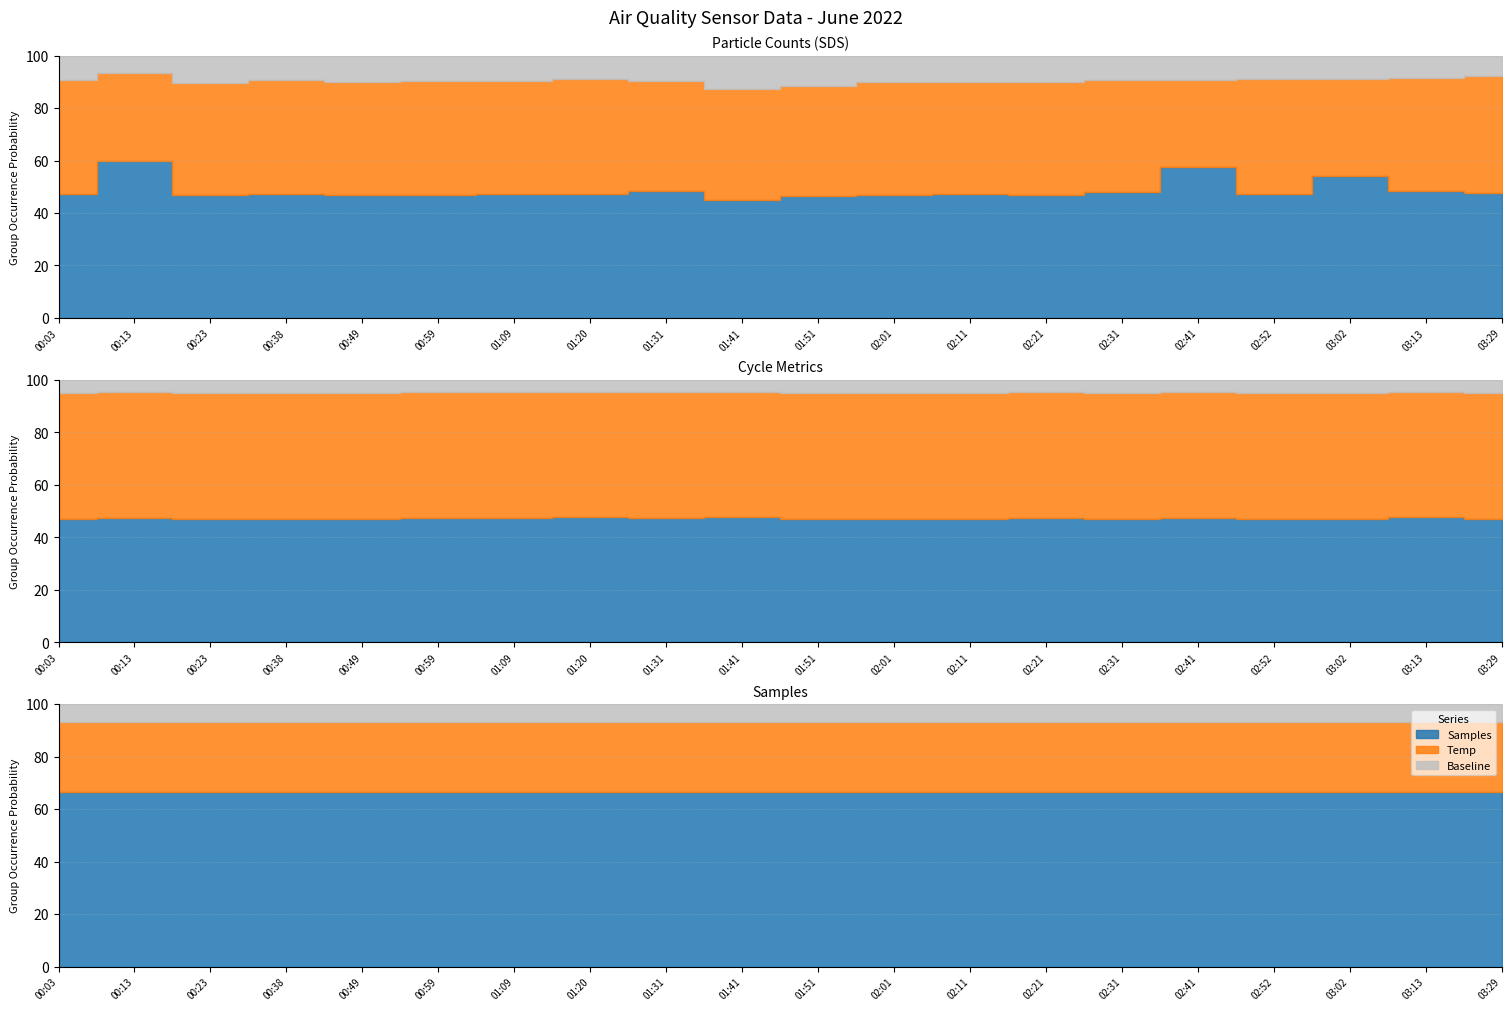

The SDS_P2 series shows 2.8 at 00:23. True or false?

False